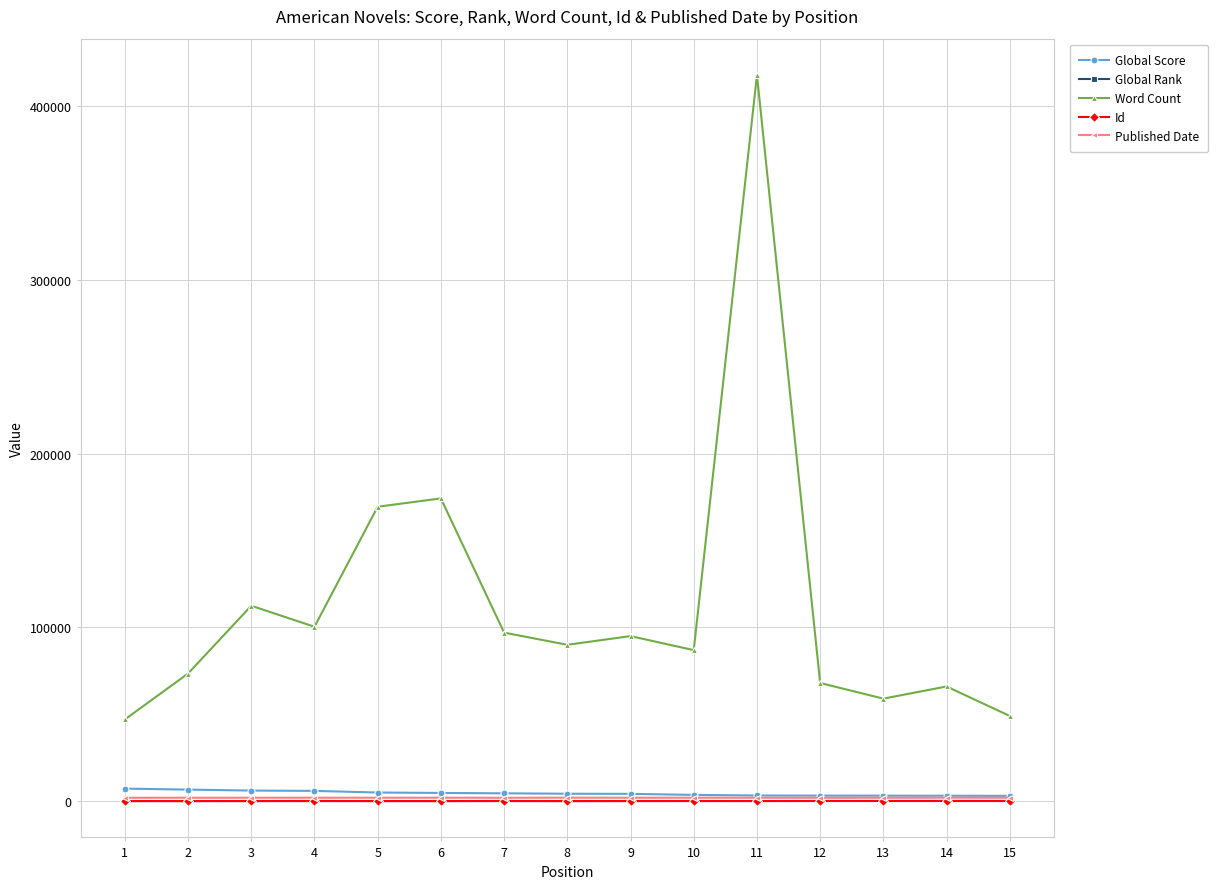

What is the difference between the Global Rank values at 7 and 12?

27